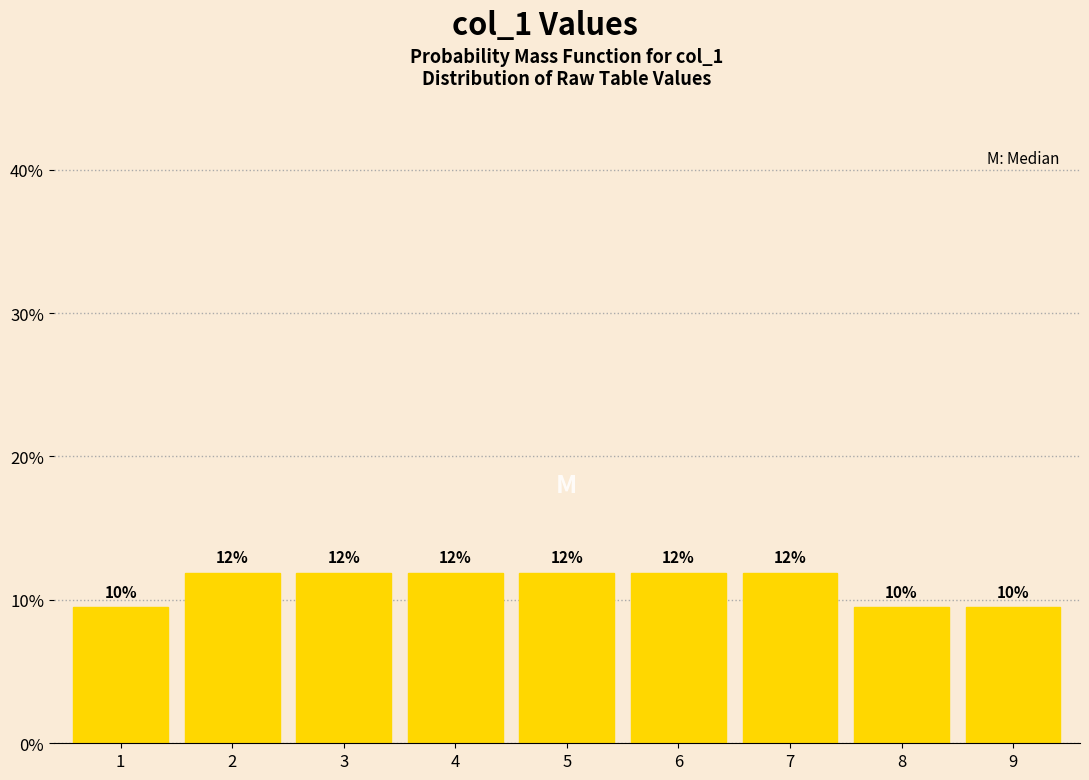

Are the bars horizontal?

No